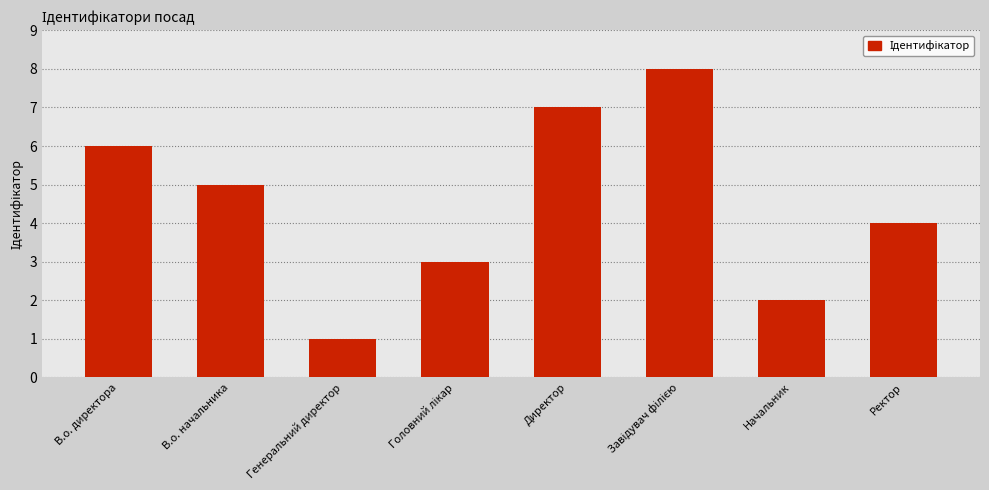

What is the difference between the values at В.о. директора and Ректор?

2